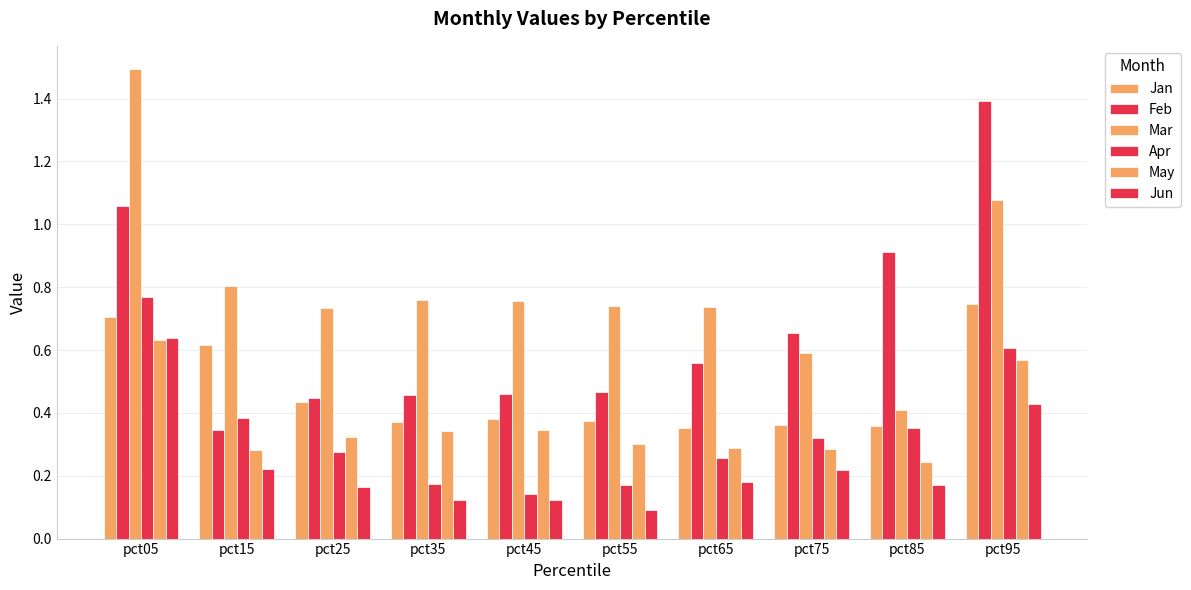

What is the value of the Jun bar at the 3rd from the left?

0.2